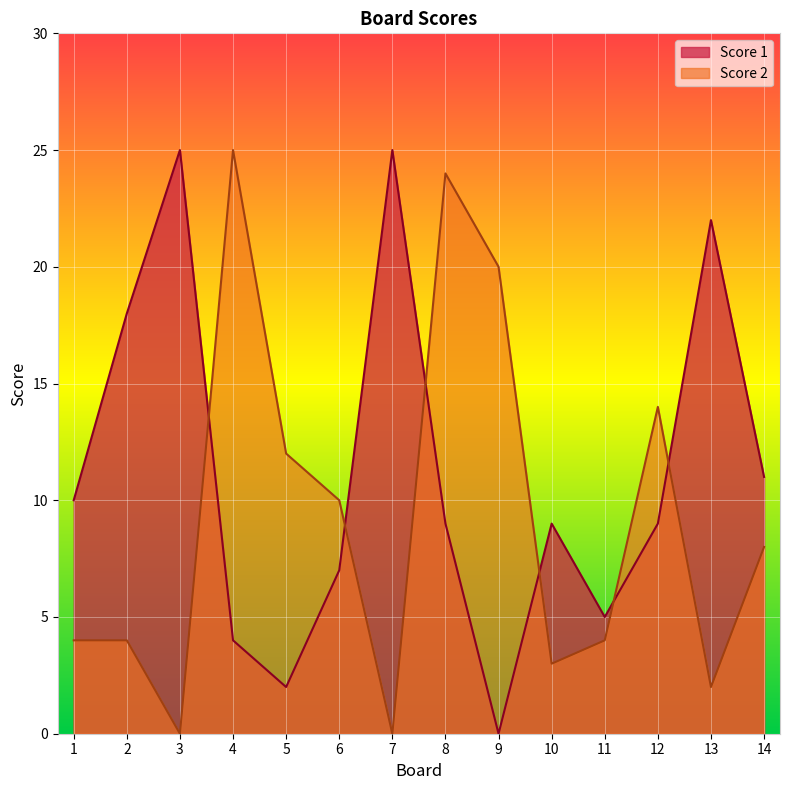

List the series in order of their peak value, lowest first.

Score 1, Score 2